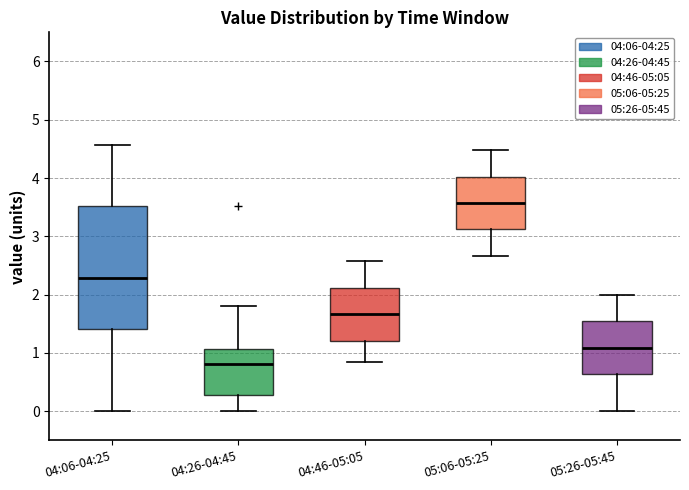

Reading left to right, read every box against the y-axis: the position of its median line, the range the box covers, and the ends of its whiskers. The values are not printed on the chart, so give them approximately, as read against the axis.

04:06-04:25: median 2.3, box 1.4 to 3.5, whiskers 0.0 to 4.6
04:26-04:45: median 0.8, box 0.3 to 1.1, whiskers 0.0 to 1.8
04:46-05:05: median 1.7, box 1.2 to 2.1, whiskers 0.9 to 2.6
05:06-05:25: median 3.6, box 3.1 to 4.0, whiskers 2.7 to 4.5
05:26-05:45: median 1.1, box 0.6 to 1.5, whiskers 0.0 to 2.0